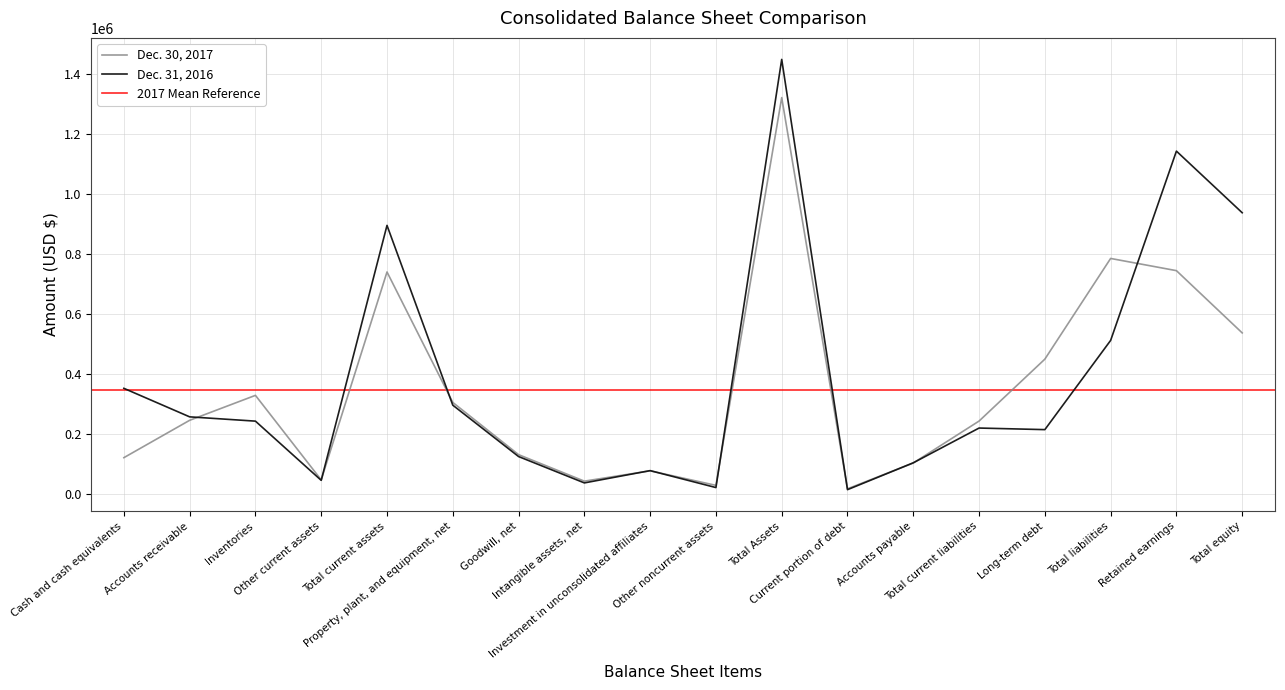

What is the value of the Dec. 31, 2016 point at the 12th from the left?

13655